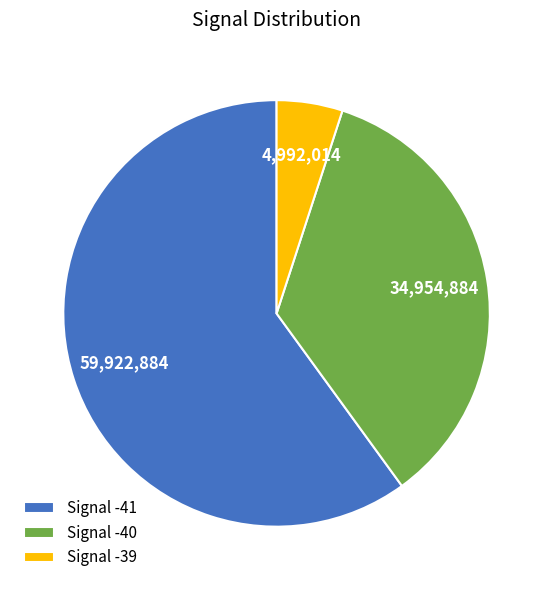

Approximately how many times larger is the value at Signal -41 compared to Signal -39?

12.0